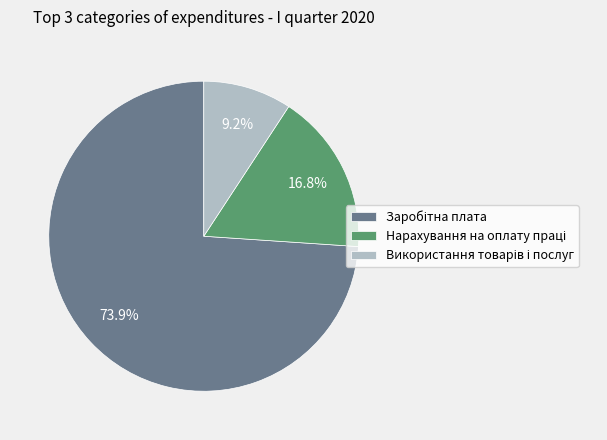

Is there any slice that represents more than half of the pie?

Yes